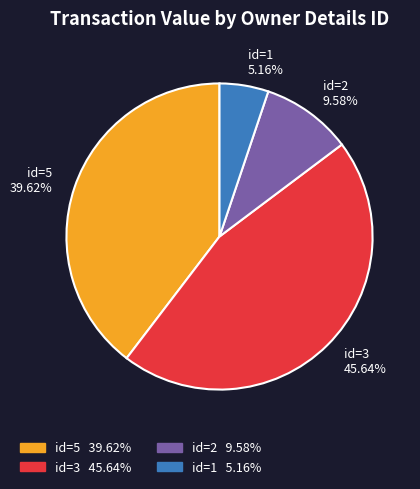

What is the ratio of the value at id=3 45.64% to the value at id=2 9.58%?

4.8